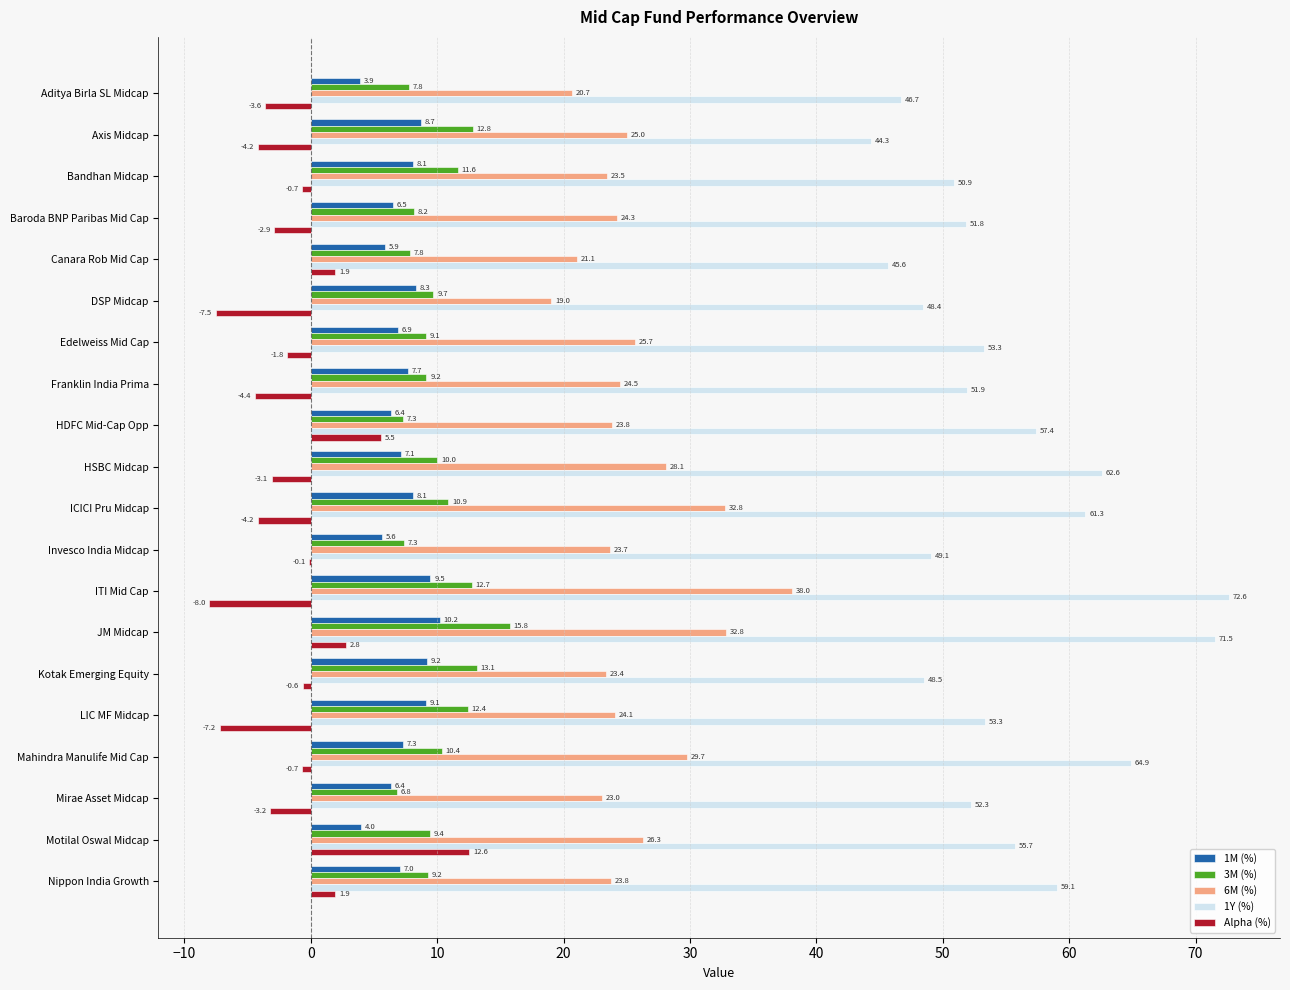

The 3M (%) series shows 9.4 at Motilal Oswal Midcap. True or false?

True